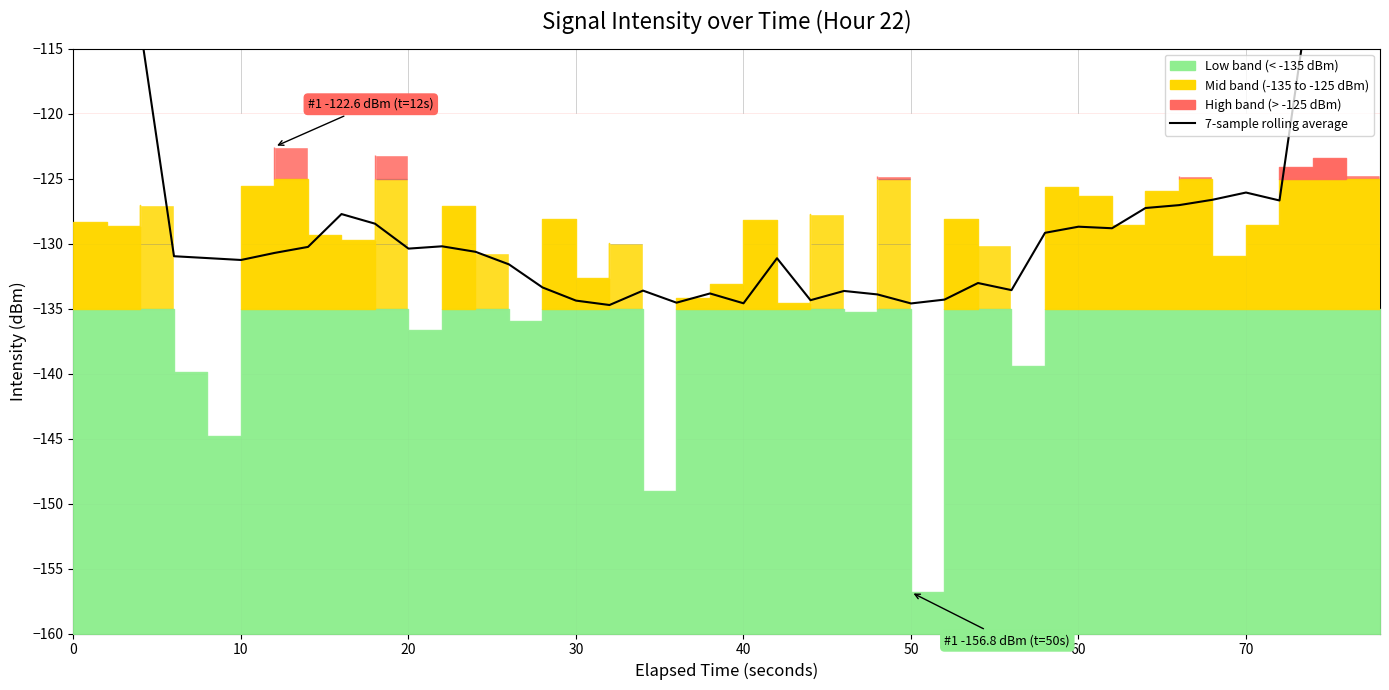

What is the greatest value displayed?

-71.8